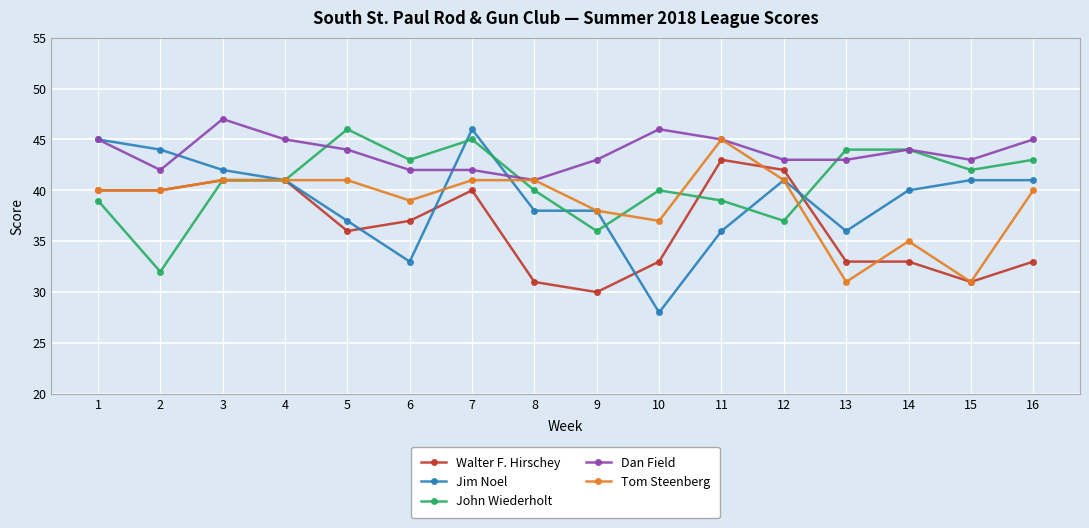

True or false: Dan Field has more than 0 points higher than both neighbors.

True